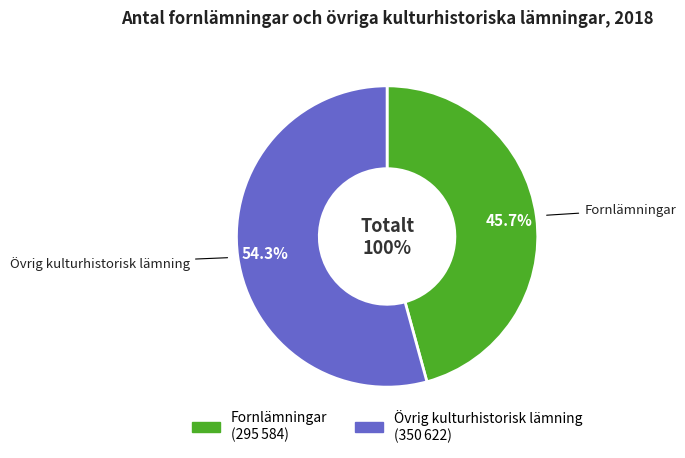

What percentage is the Övrig kulturhistorisk lämning slice, to the nearest percent?

54%